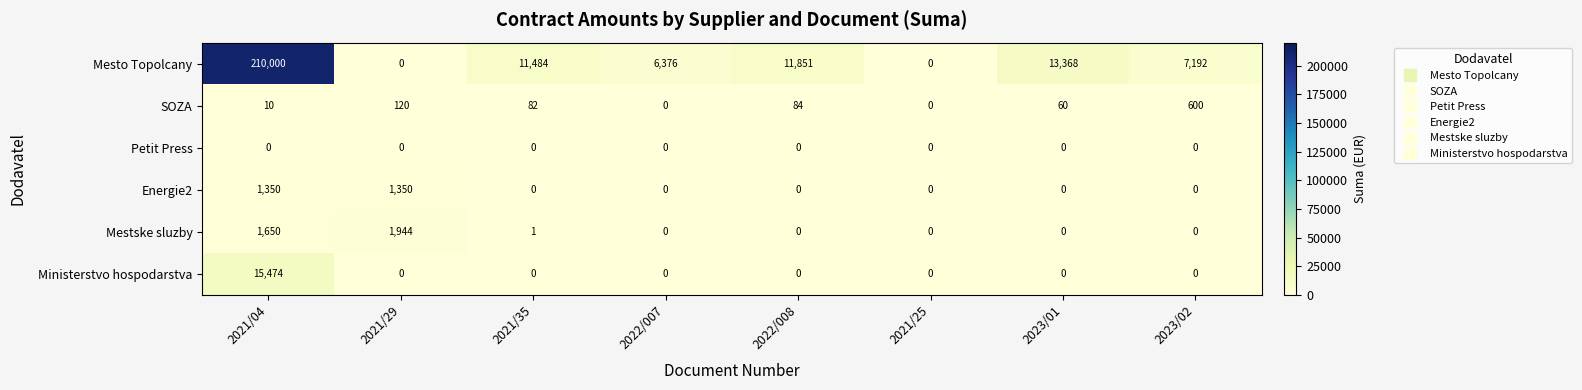

Which series changed the most between 2021/04 and 2021/25?

Mesto Topolcany